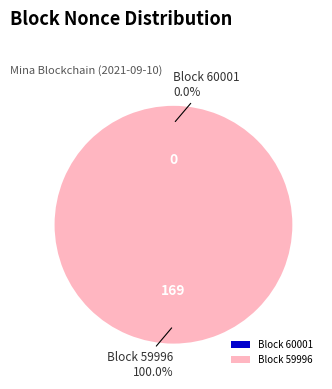

True or false: 59996 accounts for 92% of the total.

False